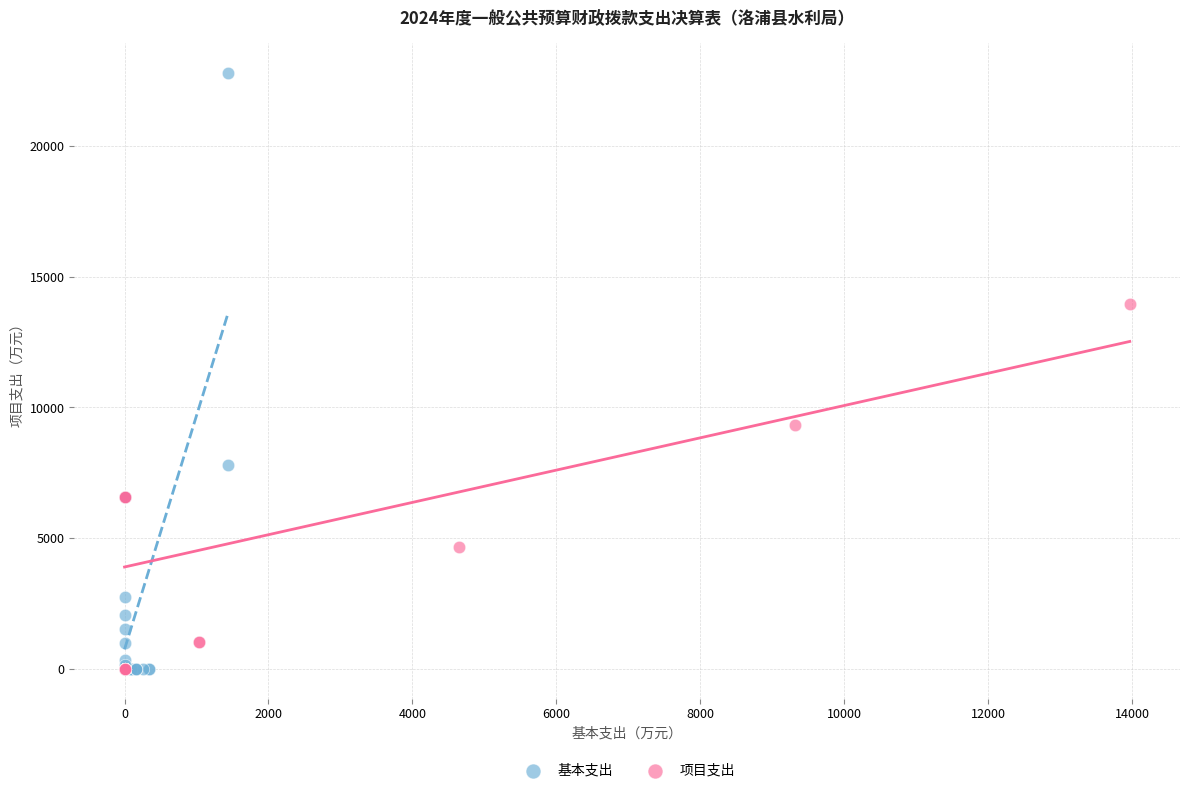

Which series has the widest spread of Y values?

基本支出